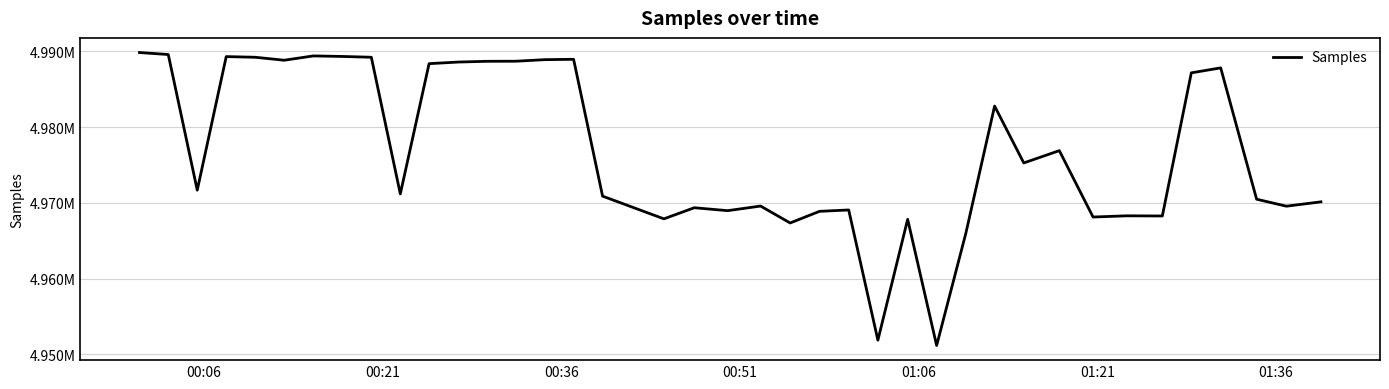

Is this an area chart (filled region under the line)?

No